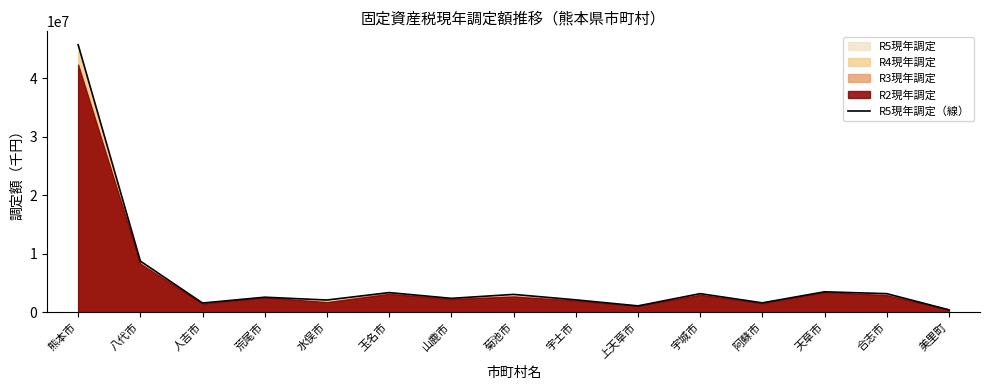

What is the sum of the values at 天草市 and 玉名市?

6834336